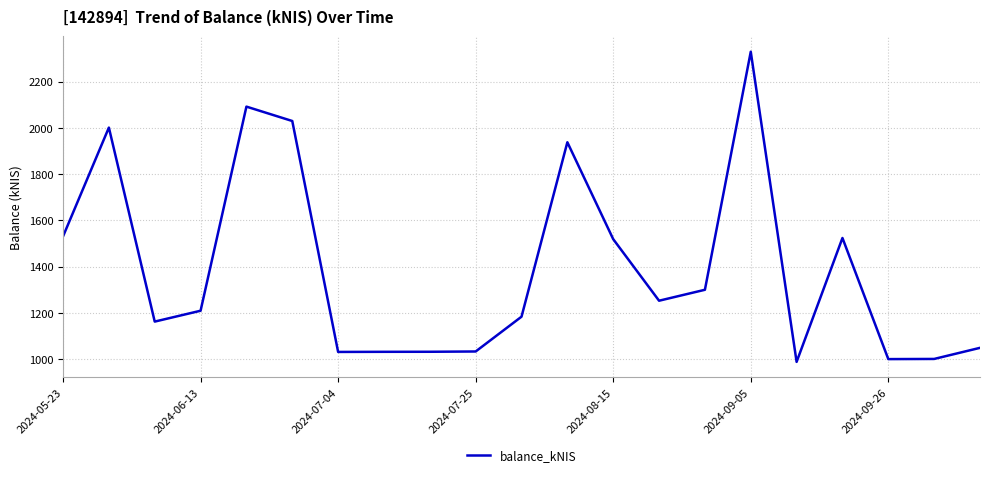

What is the maximum value shown in the chart?

2329.8